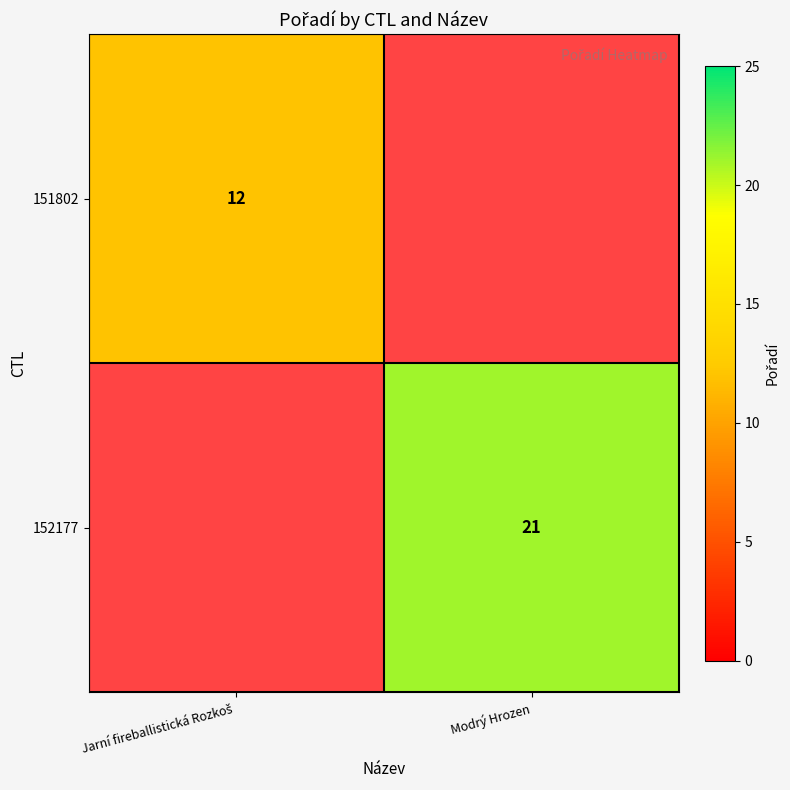

At how many categories does at least one series exceed 13?

1